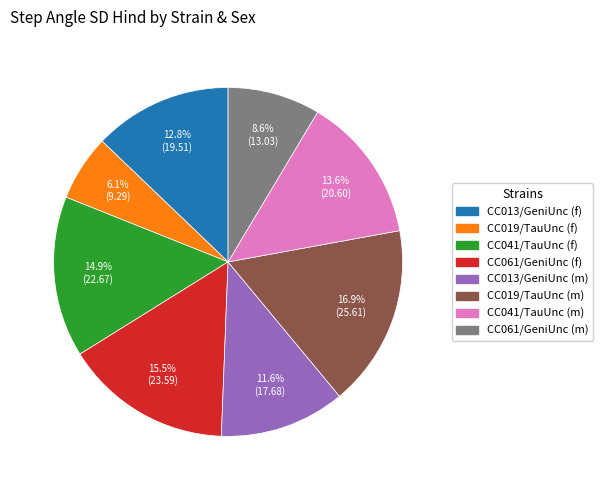

What percentage is the CC041/TauUnc (f) slice, to the nearest percent?

15%